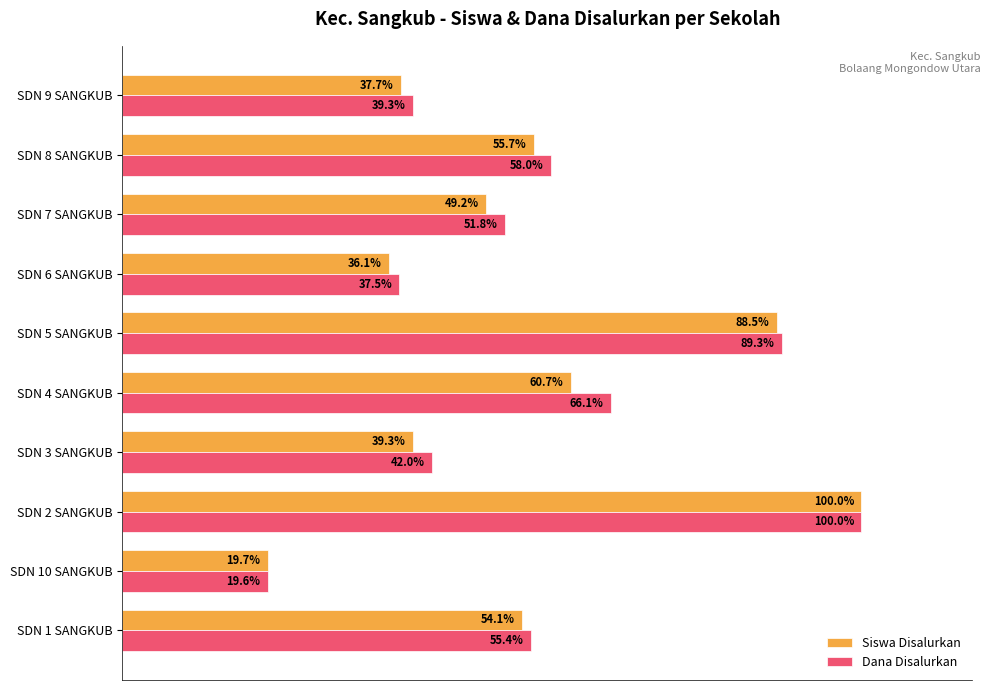

Which series has the largest range (max minus min)?

Dana Disalurkan